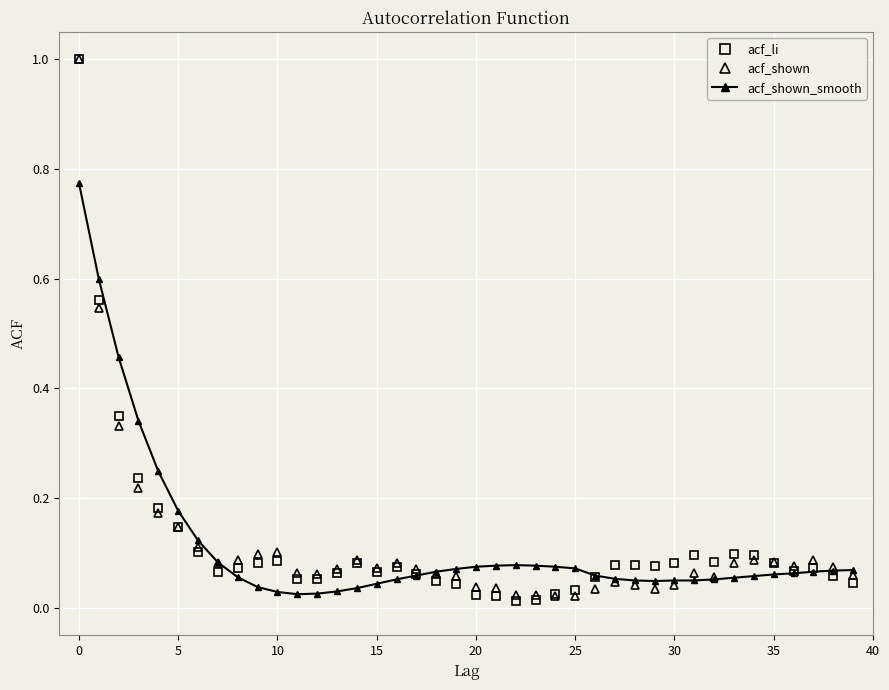

In acf_li, how many points are higher than both neighbors (excluding endpoints)?

7